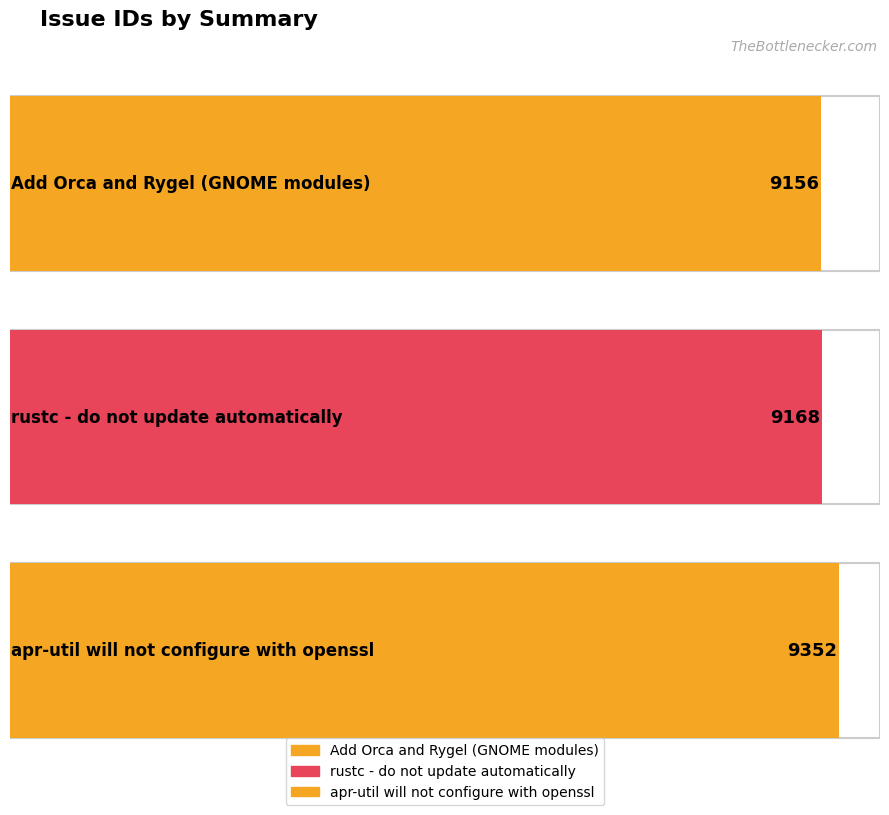

What position from the left is Add Orca and Rygel (GNOME modules)?

1